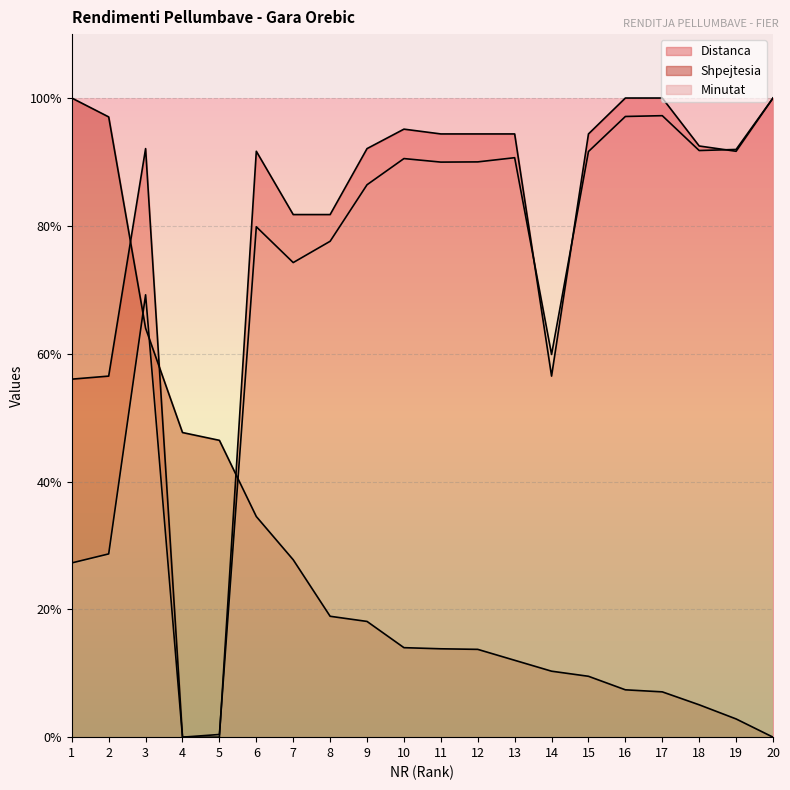

Reading left to right, list all the values displayed in this chart.

Distanca: 56.0	56.5	92.1	0.0	0.0	91.7	81.8	81.8	92.1	95.1	94.4	94.4	94.4	56.5	94.4	100.0	100.0	92.5	91.7	100.0
Shpejtesia: 100.0	97.0	64.0	47.7	46.4	34.5	27.8	18.9	18.1	14.0	13.8	13.7	12.0	10.3	9.5	7.4	7.1	5.1	2.9	0.0
Minutat: 27.3	28.7	69.2	0.0	0.4	79.9	74.3	77.6	86.4	90.5	90.0	90.0	90.7	59.9	91.6	97.1	97.2	91.8	92.0	100.0